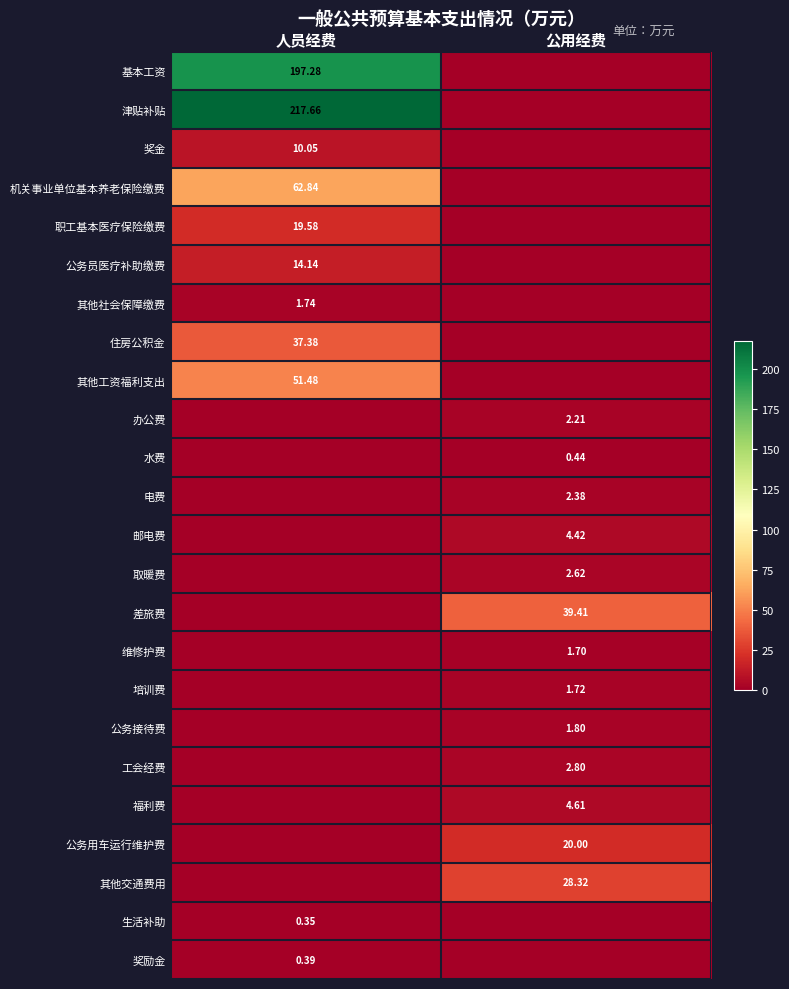

Which label corresponds to the largest value in the chart?

人员经费